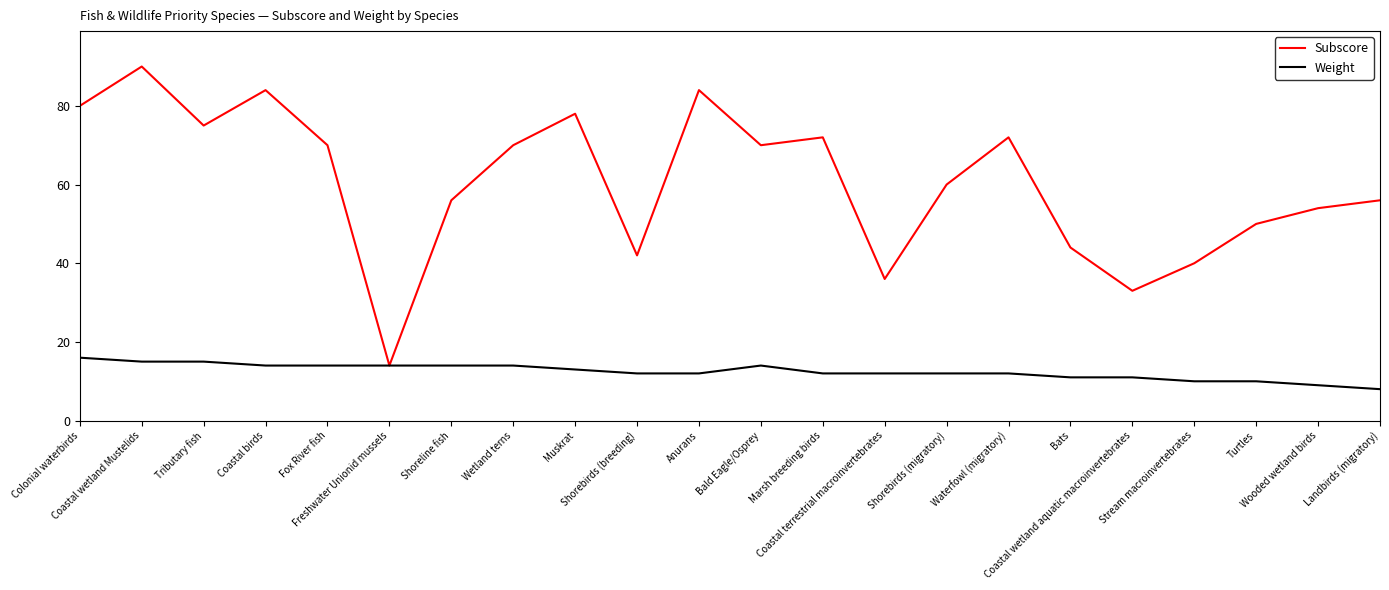

What is the smallest value displayed?

8